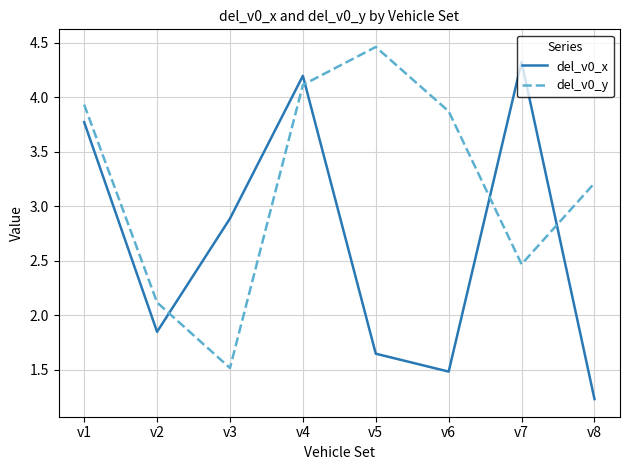

What is the average value of the del_v0_x series?

2.7